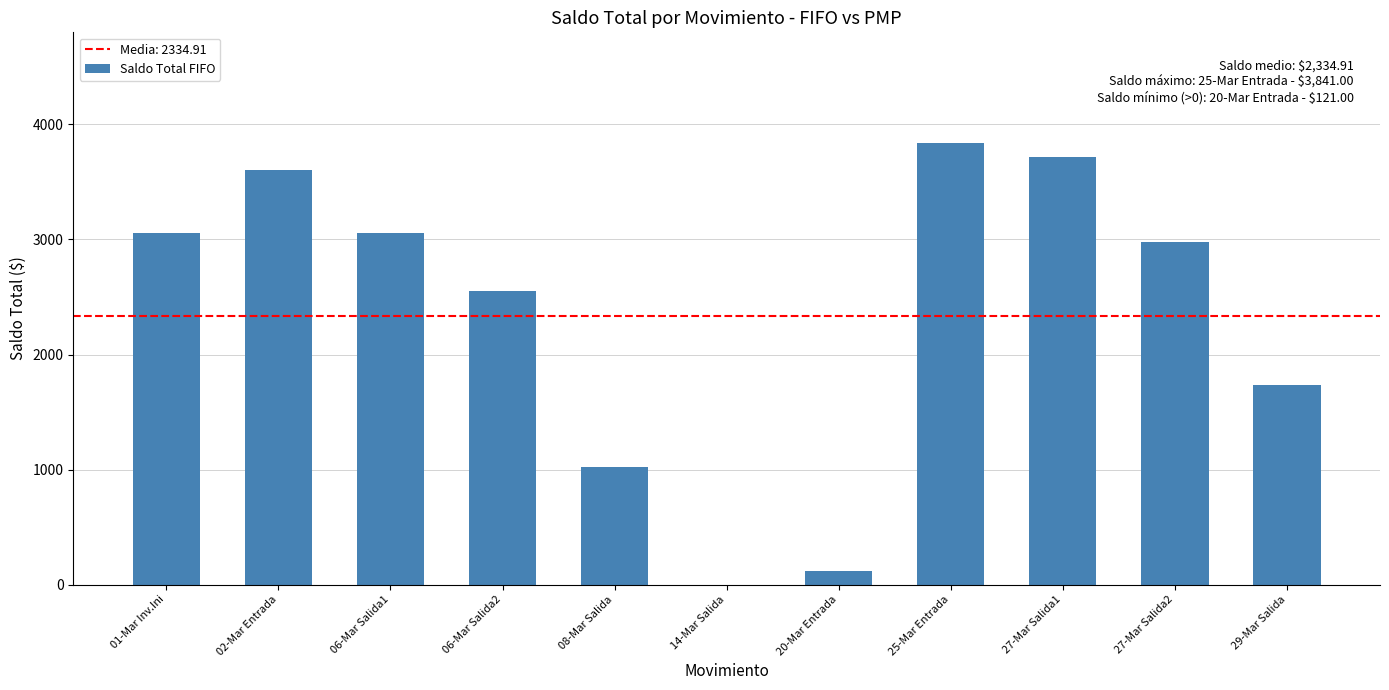

Reading left to right, what are all the values shown in this chart?

3060	3600	3060	2550	1020	0	121	3841	3720	2976	1736